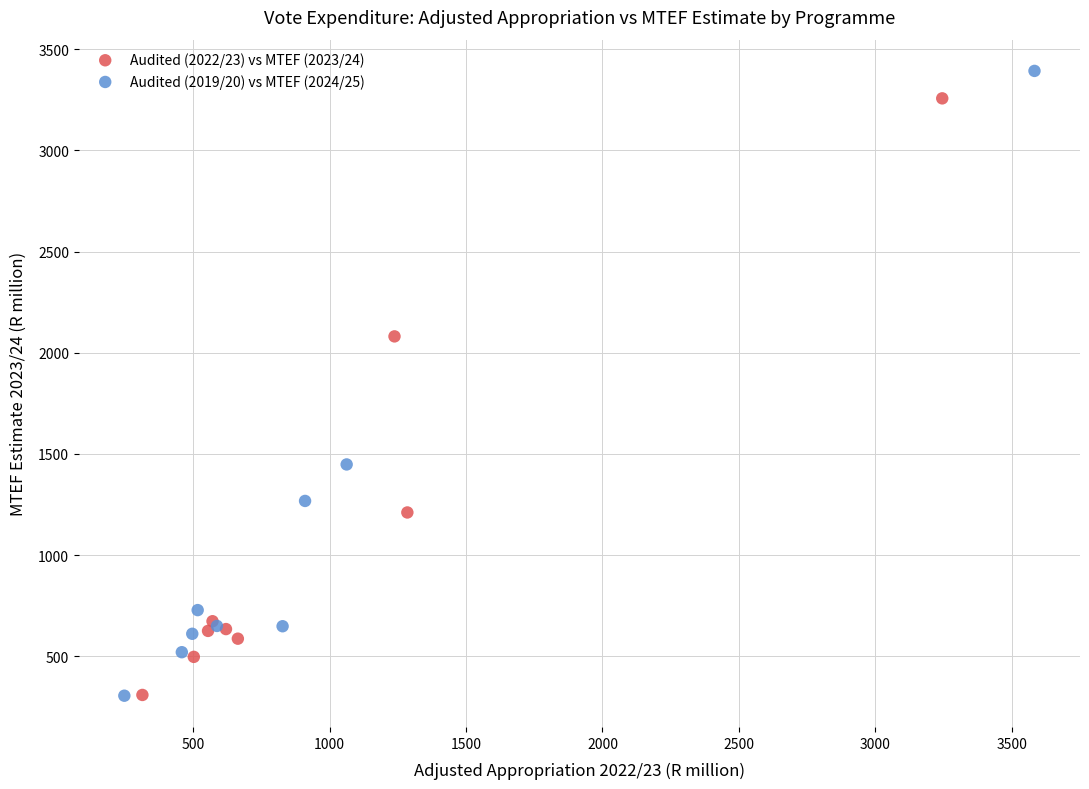

Which series has the largest Y range (max minus min)?

Audited (2019/20) vs MTEF (2024/25)